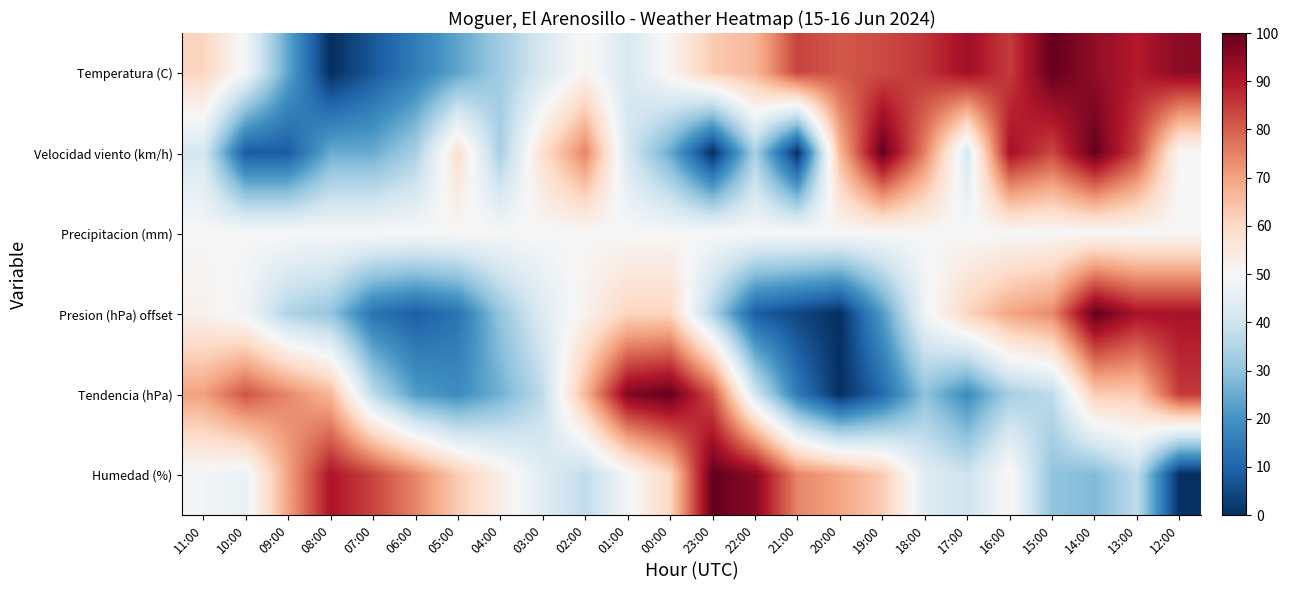

How many data points does each series have?

24